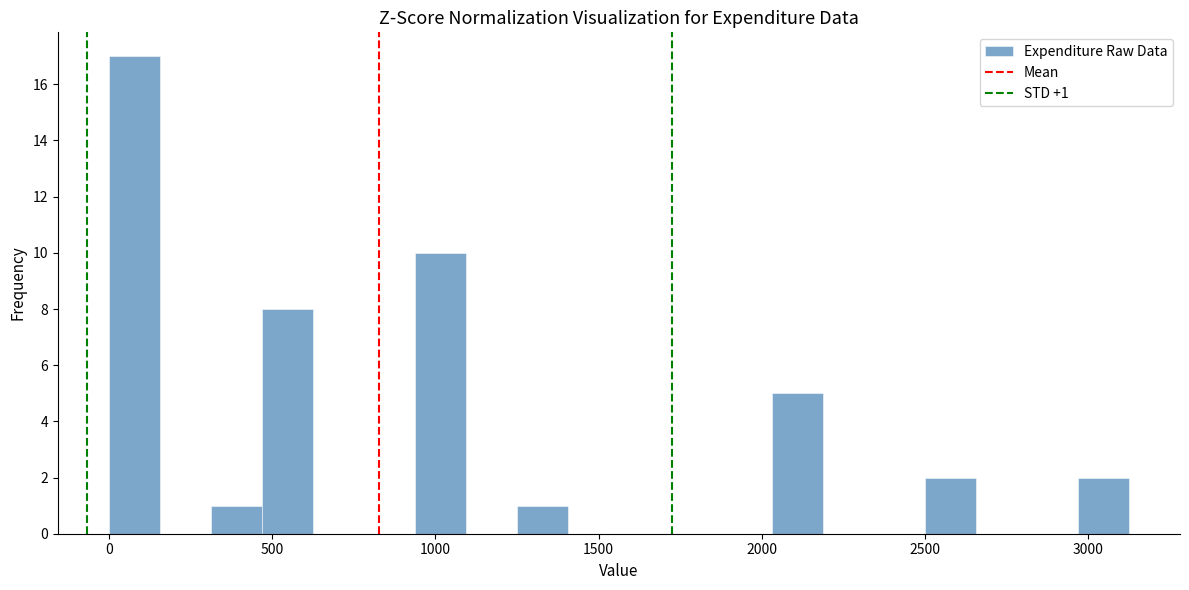

Around what value on the x-axis is the tallest bar? Give the approximate position of its centre, as read against the axis.

100